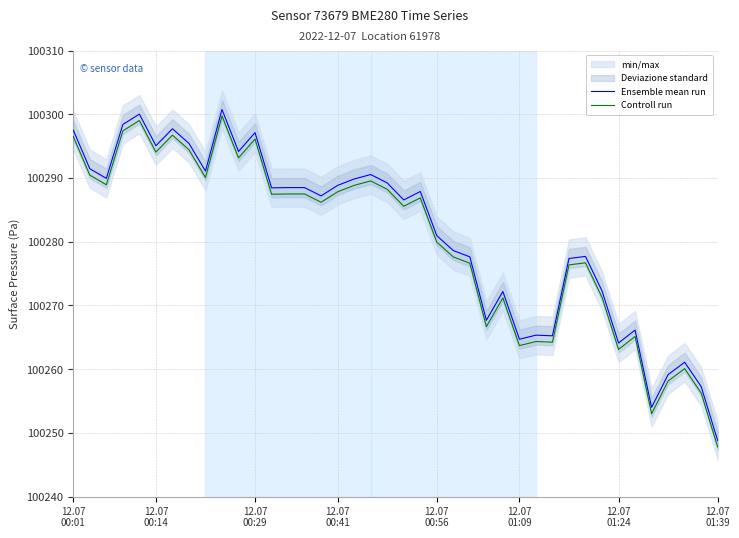

How many distinct data groups are displayed?

2